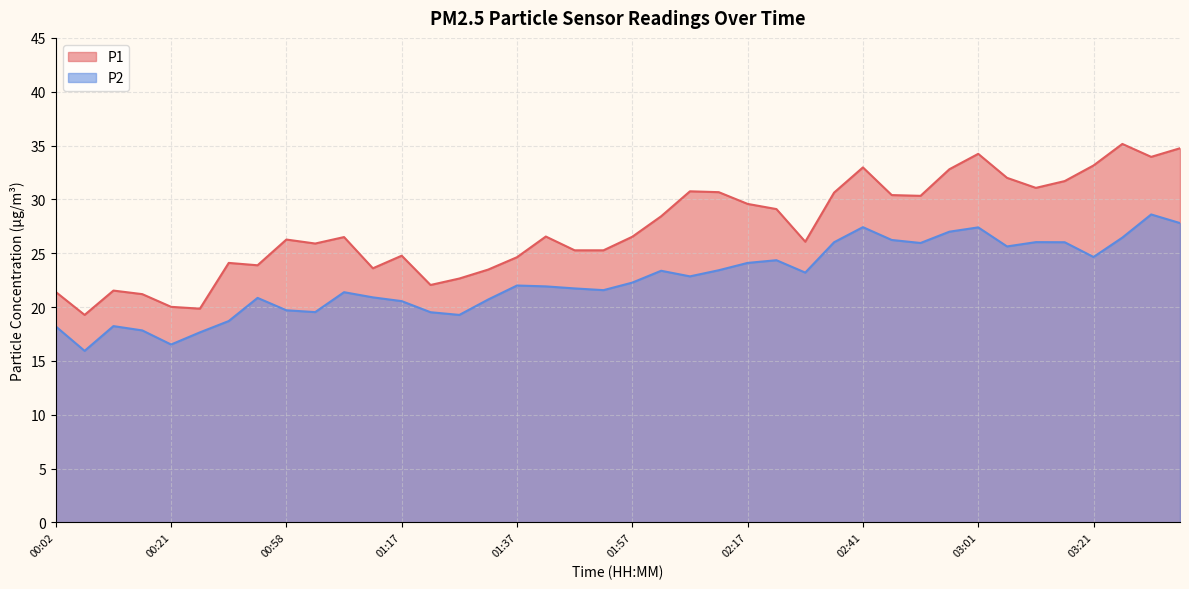

The P1 series shows 29.5 at 01:22. True or false?

False